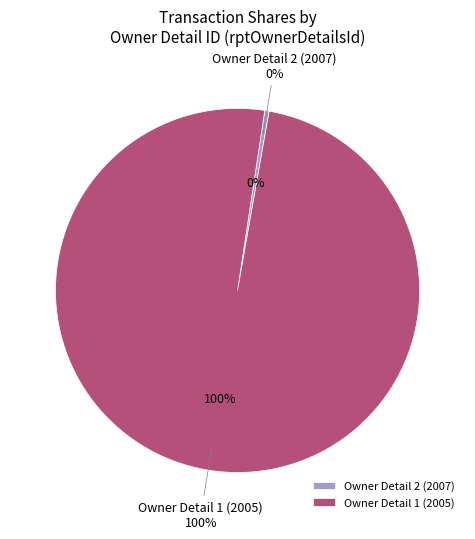

Rank the categories by value from lowest to highest.

rptOwnerDetailsId=2, rptOwnerDetailsId=1